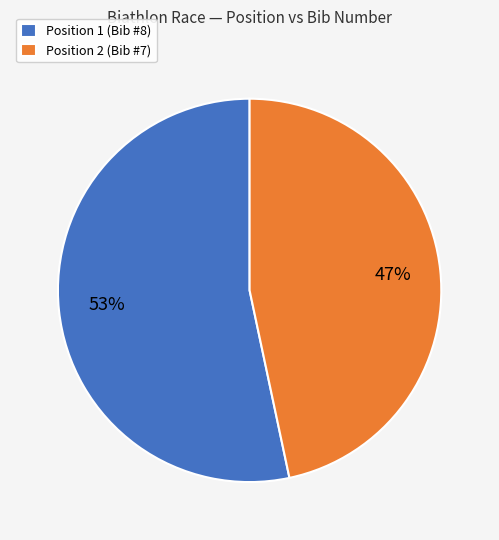

Combined, do Position 2 (Bib #7) and Position 1 (Bib #8) account for over 50%?

Yes